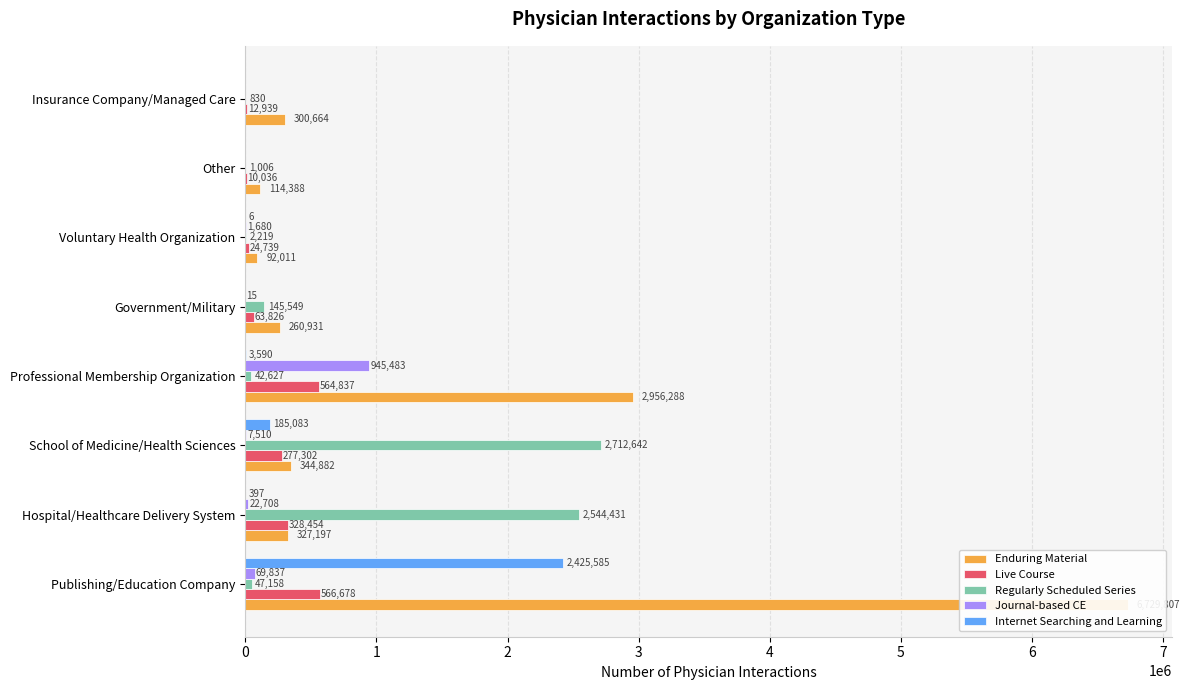

What are all the series names shown in the legend?

Enduring Material, Live Course, Regularly Scheduled Series, Journal-based CE, Internet Searching and Learning